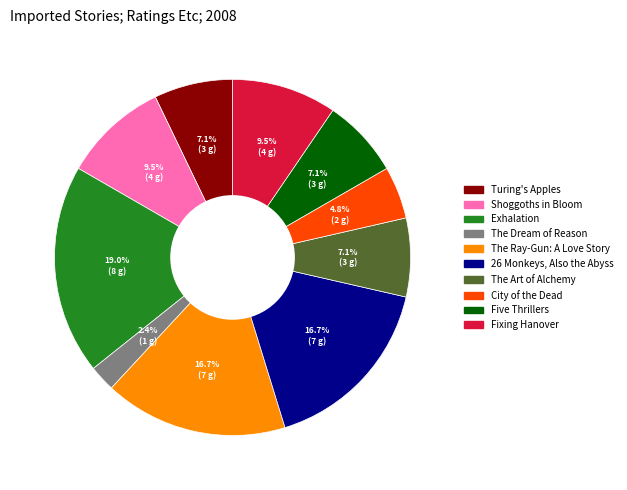

Does The Dream of Reason account for over 50% of the chart?

No